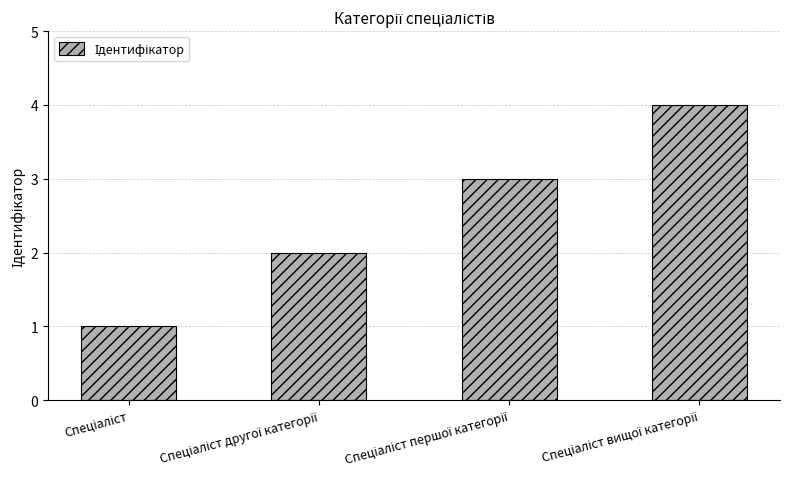

What is the sum of all values?

10